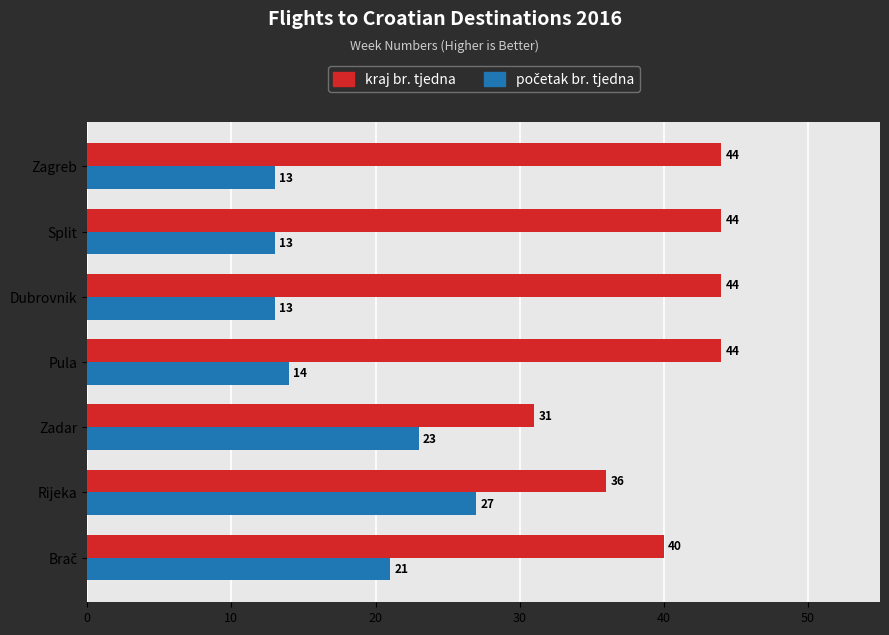

Where is kraj br. tjedna nearest to the value 37?

Rijeka